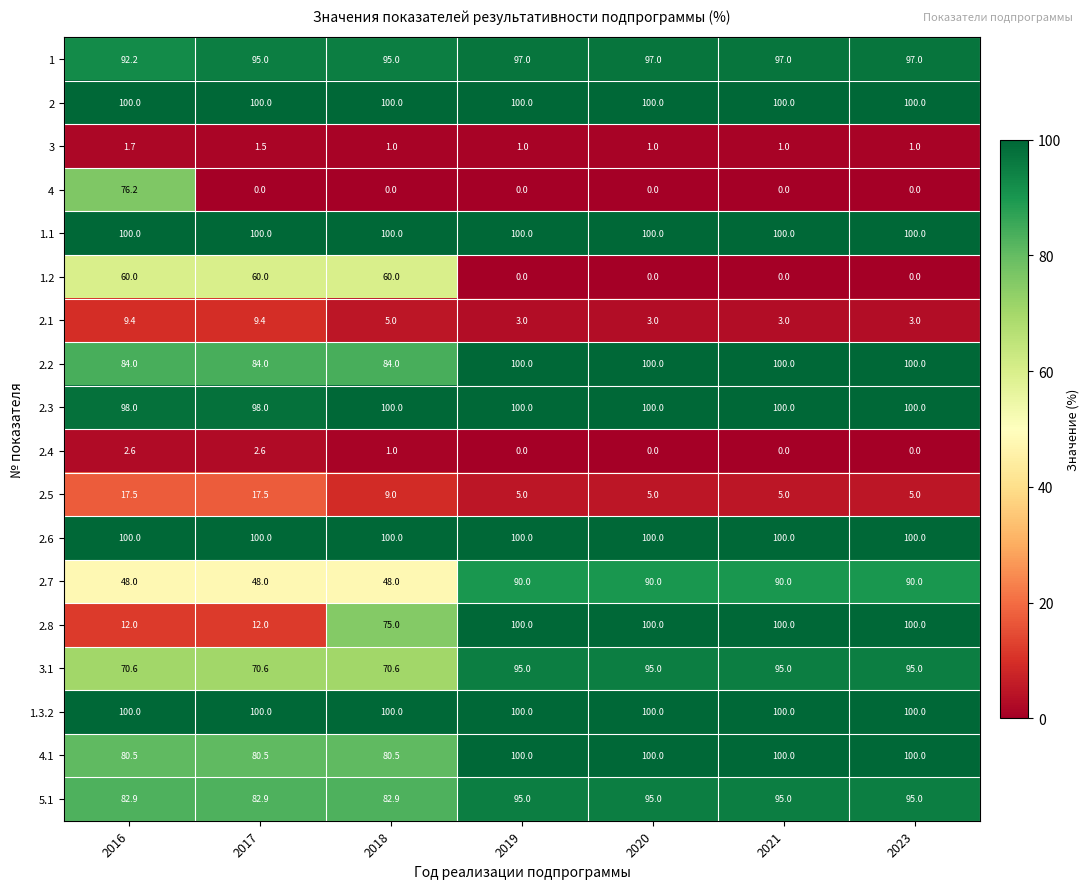

What is the greatest value displayed?

100.0